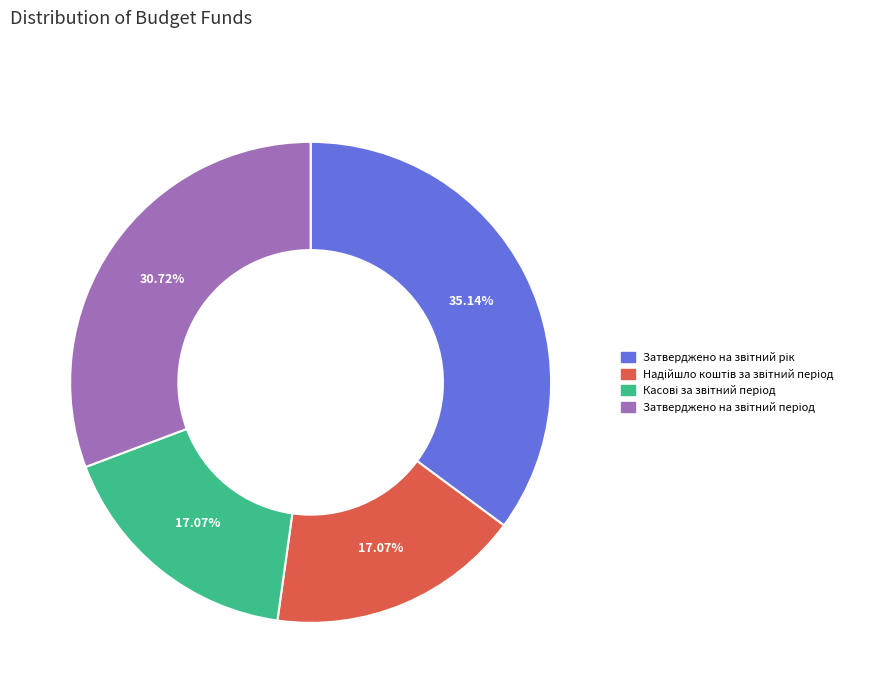

Does any single category account for the majority?

No